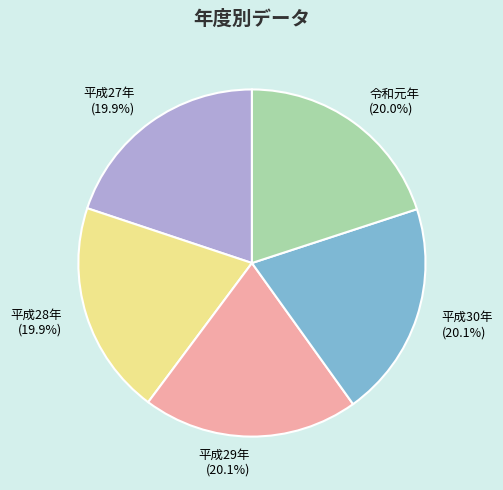

How many segments does this pie chart have?

5